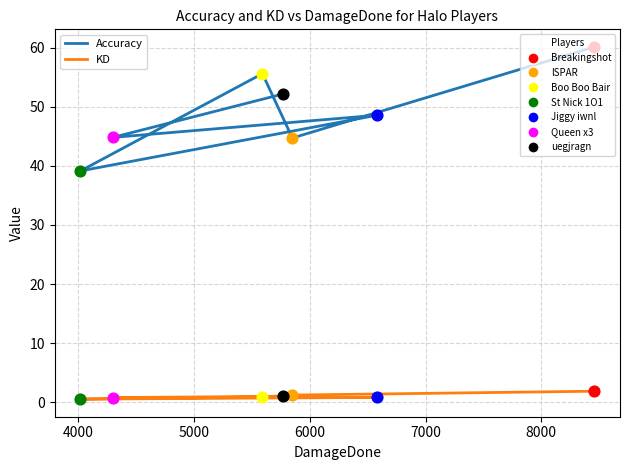

Which series reaches the minimum Y coordinate?

KD